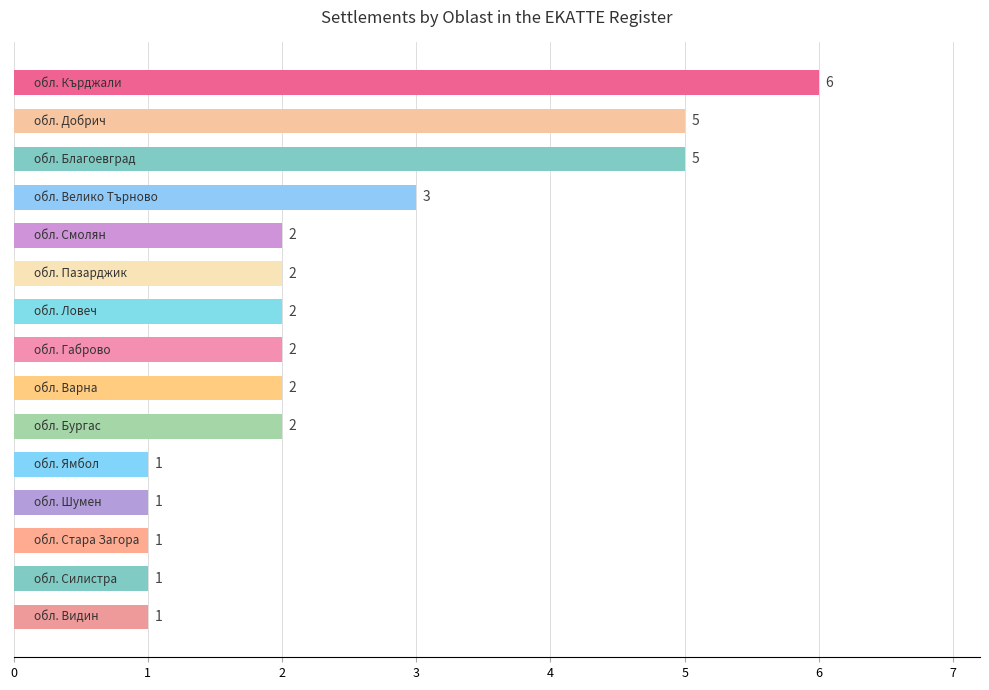

Count the values in the range 1 to 3.

12